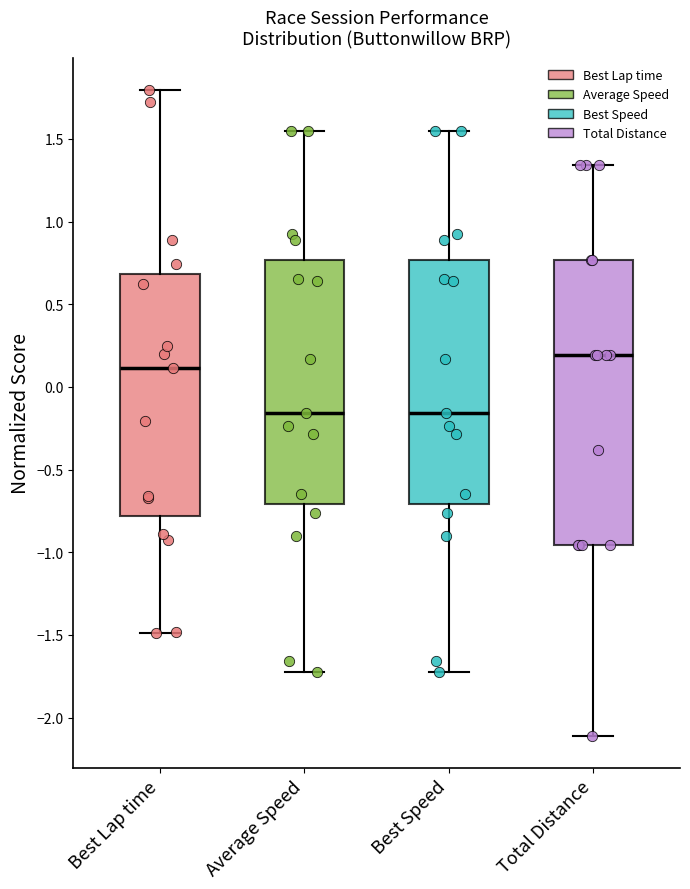

Where is the upper edge of the box for Average Speed on the y-axis? The values are not printed on the chart, so give them approximately, as read against the axis.

0.75